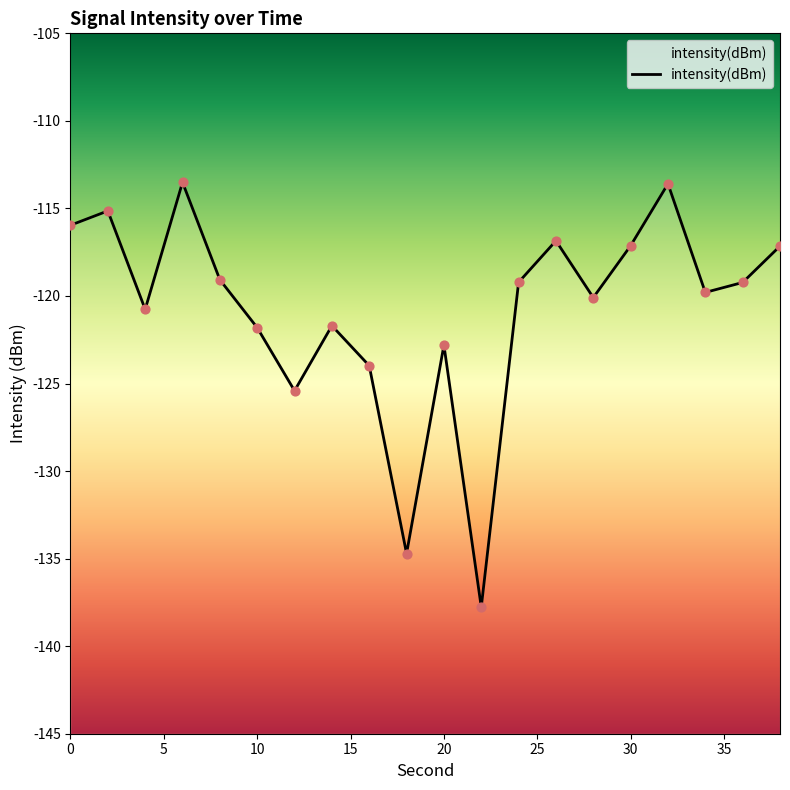

What is the change in value from 10 to 24?

+2.6